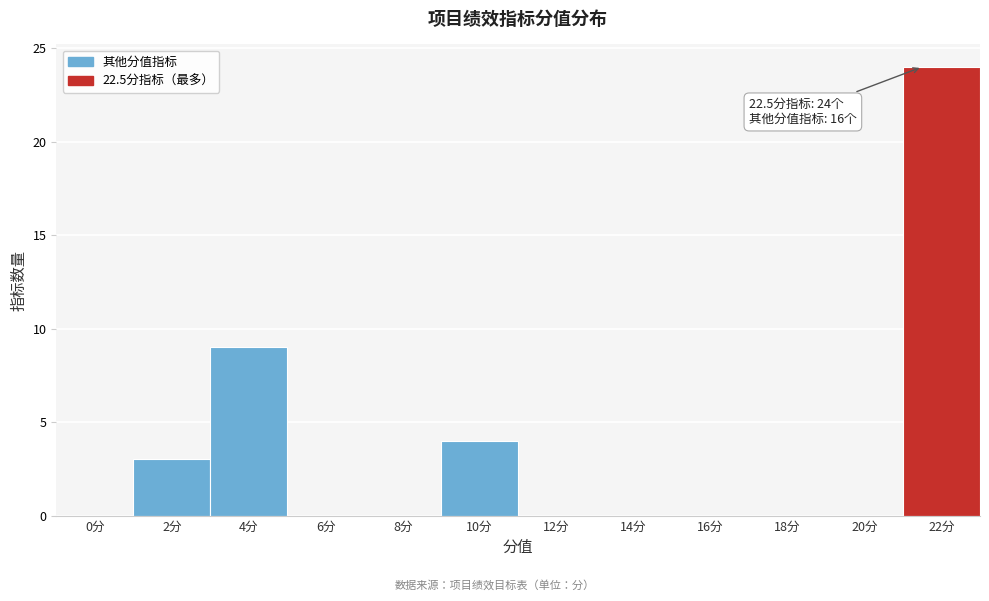

Reading left to right, list all the values displayed in this chart.

0分=0	2分=3	4分=9	6分=0	8分=0	10分=4	12分=0	14分=0	16分=0	18分=0	20分=0	22分=24